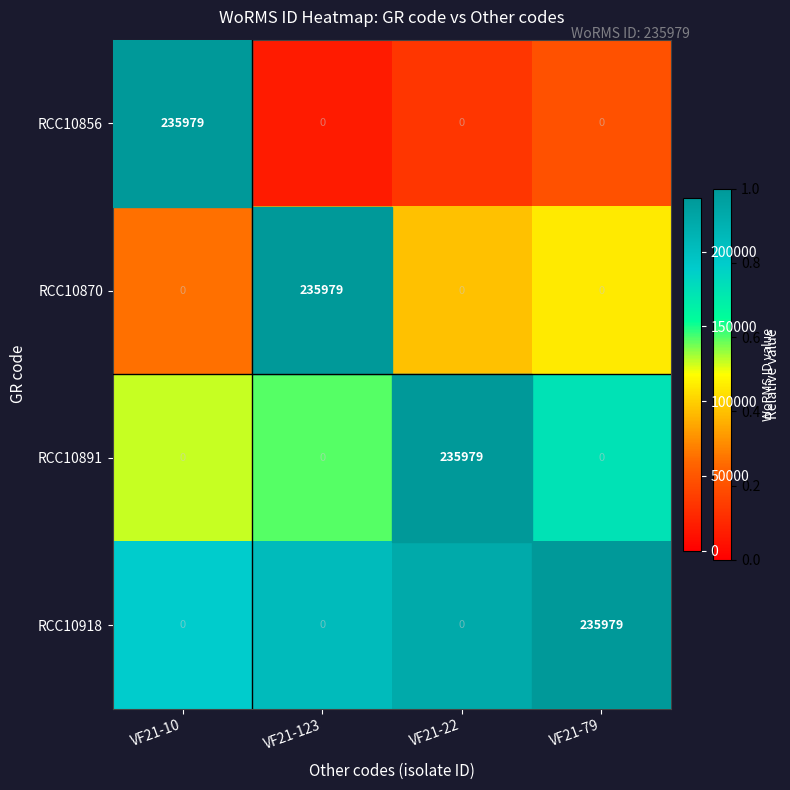

True or false: RCC10870 has a value of 60558 at VF21-123.

False